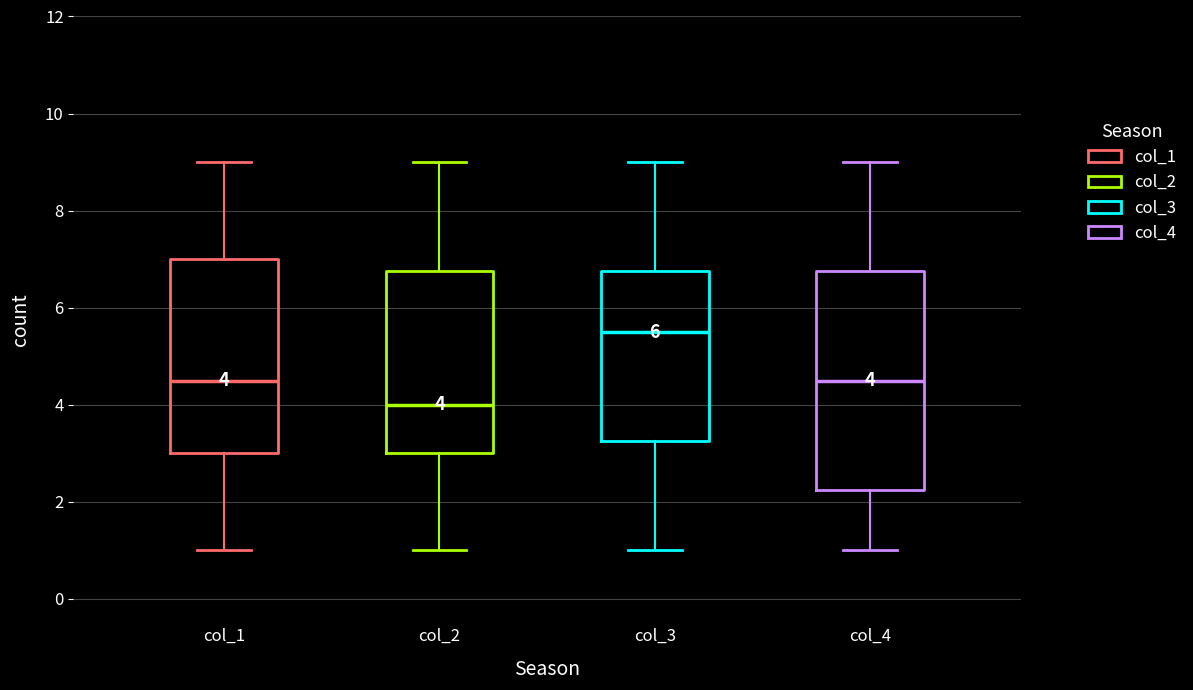

Which box has the lowest median line?

col_2